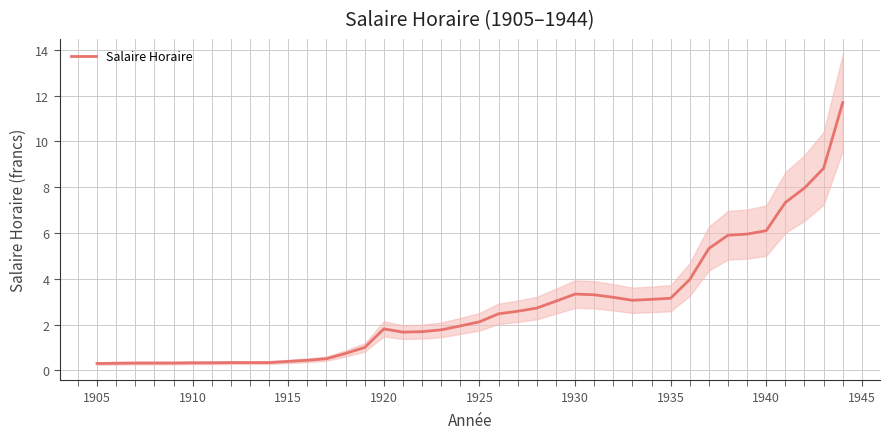

What is the lowest value of the Salaire Horaire series?

0.3